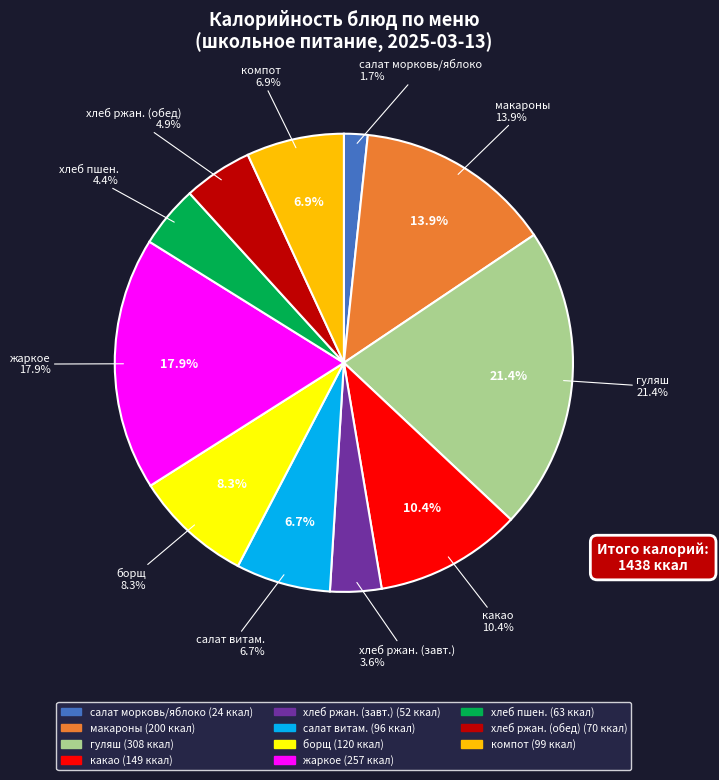

Rank the categories by value from highest to lowest.

гуляш 50/50, жаркое по-домашнему, макароны с маслом 150, какао с молоком, борщ со св.капустой, картофелем., компот и смеси сухофруктов, салат витаминный, Хлеб ржано-пшеничный (обед), хлеб пшеничный, Хлеб ржано-пшеничный (завтрак), салат из моркови с яблоком